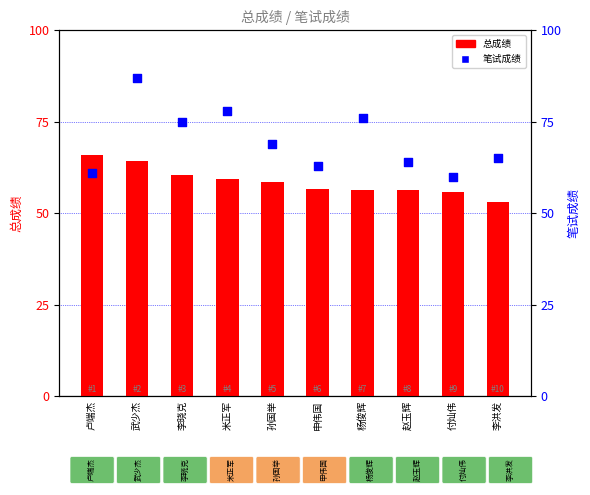

Is the value of 笔试成绩 at 李晓克 greater than the value of 总成绩 at 卢端杰?

Yes